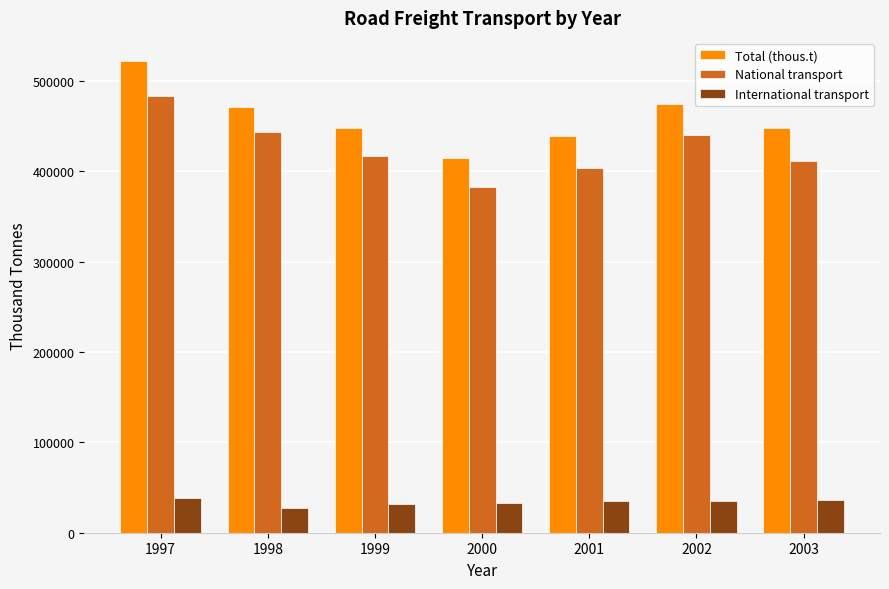

Which series has the widest spread of values?

Total (thous.t)